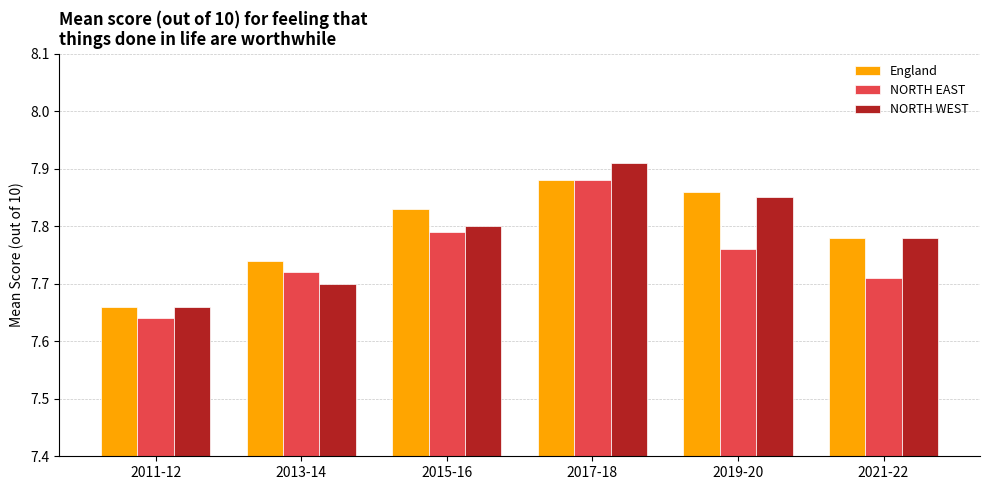

How many categories are shown in the chart?

6